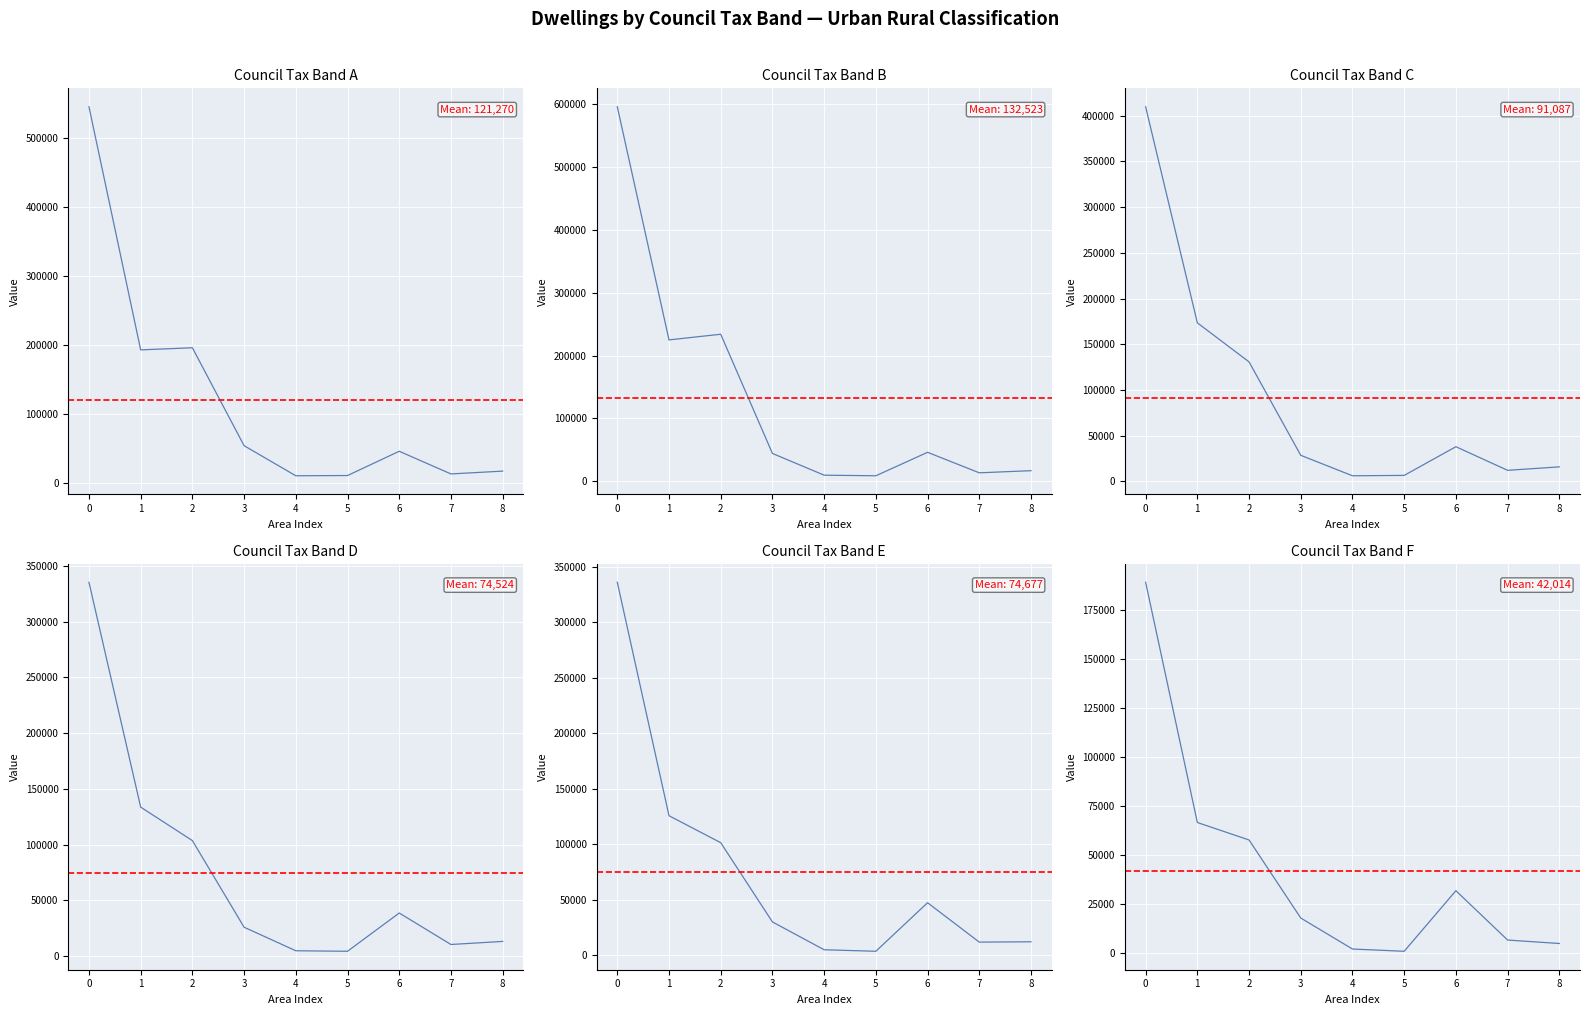

Reading left to right, list all the values displayed in this chart.

Council Tax Band A: 545714	193537	196567	54705	11131	11469	46640	13797	17868
Council Tax Band B: 596354	224940	233947	44020	9403	8457	45844	13168	16575
Council Tax Band C: 409892	173361	130617	28323	5931	6337	37745	11896	15682
Council Tax Band D: 335357	133723	103693	26014	4906	4445	38762	10524	13290
Council Tax Band E: 336045	125630	101322	29904	4818	3452	47201	11719	11999
Council Tax Band F: 189062	66643	57723	17945	2156	1010	31875	6737	4973